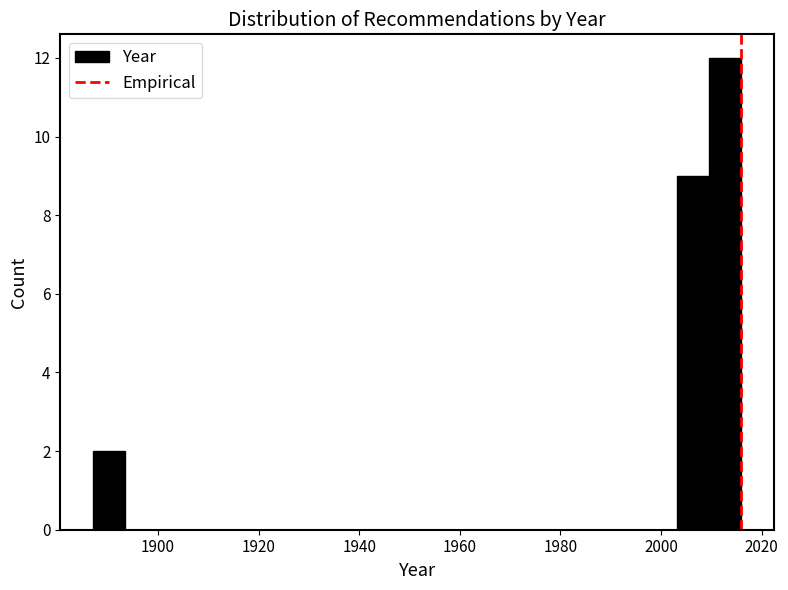

Around what value on the x-axis is the tallest bar? Give the approximate position of its centre, as read against the axis.

2012